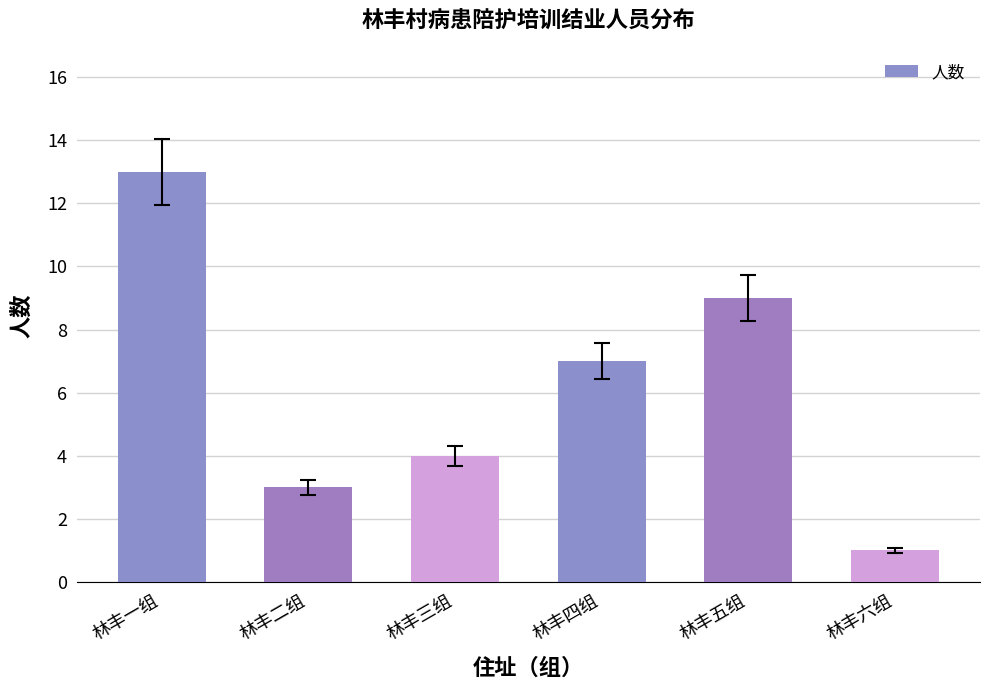

Which has a higher value, 林丰一组 or 林丰四组?

林丰一组